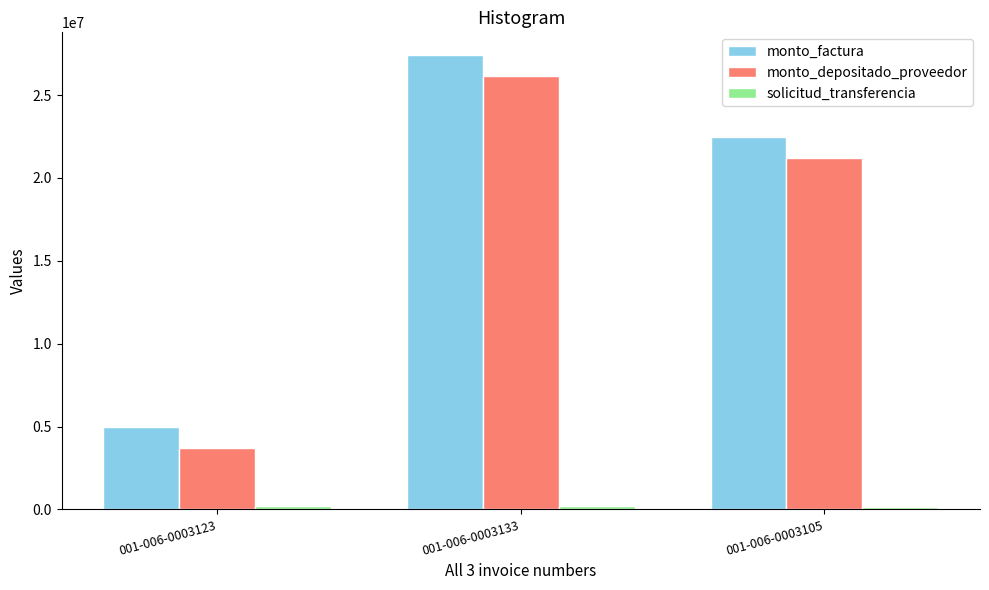

What is the sum of all monto_depositado_proveedor values?

51045906